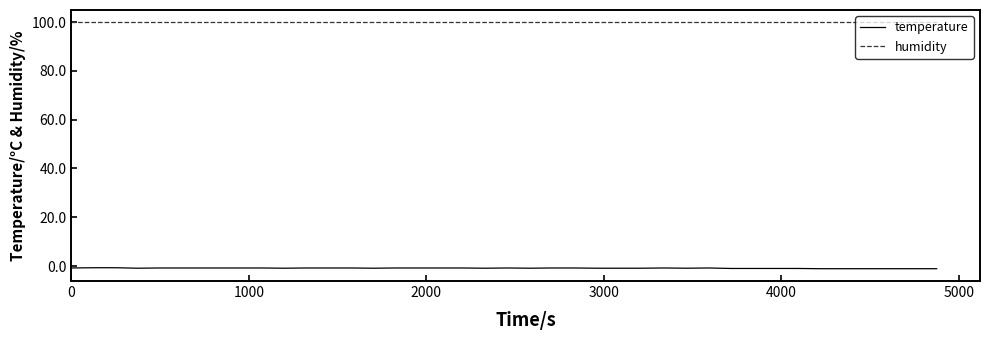

Rank the series by their average value, from lowest to highest.

temperature, humidity